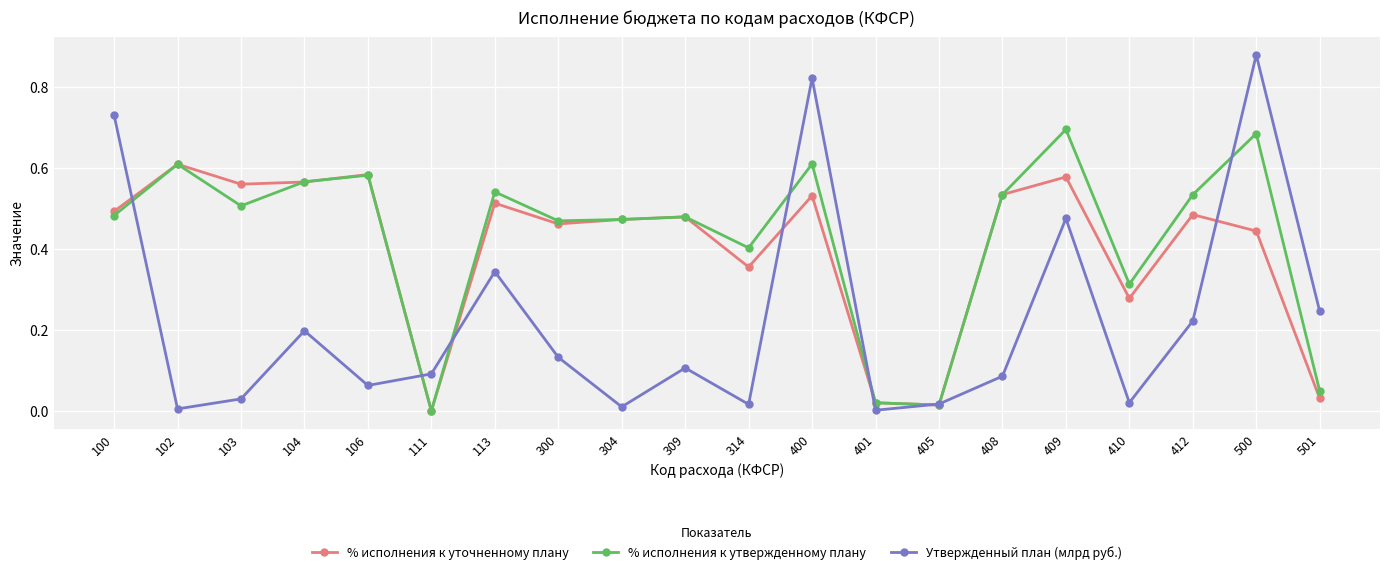

How many lines are shown in the chart?

3